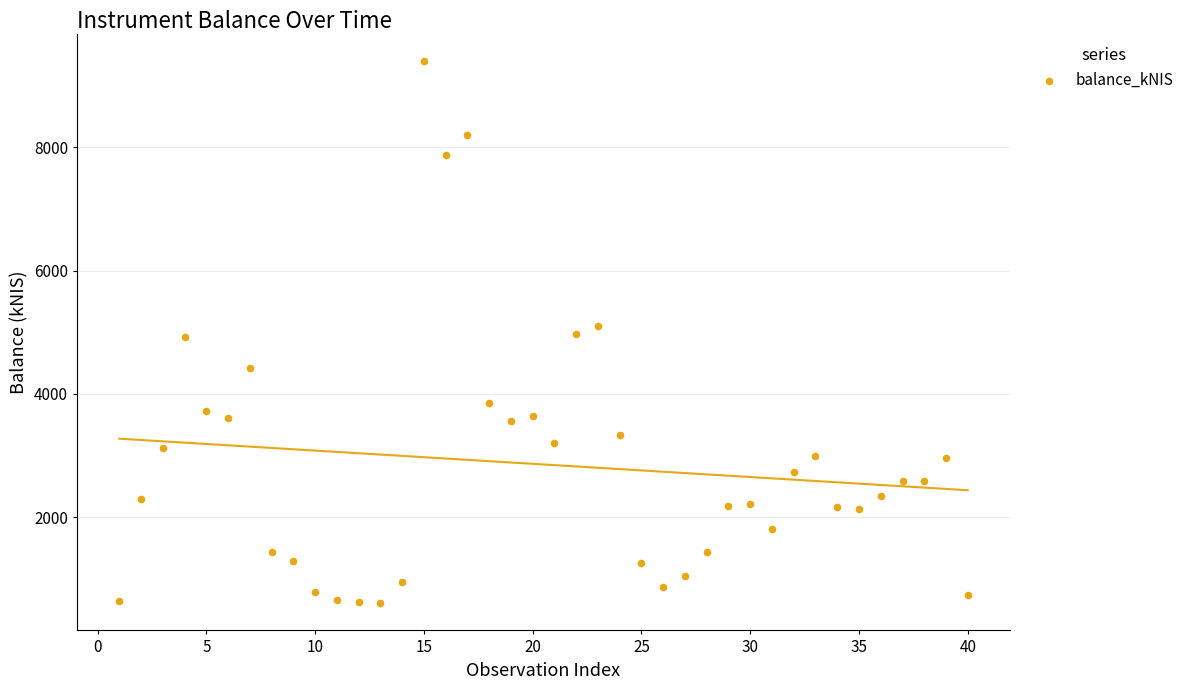

What is the range of X values (max minus min)?

39.0